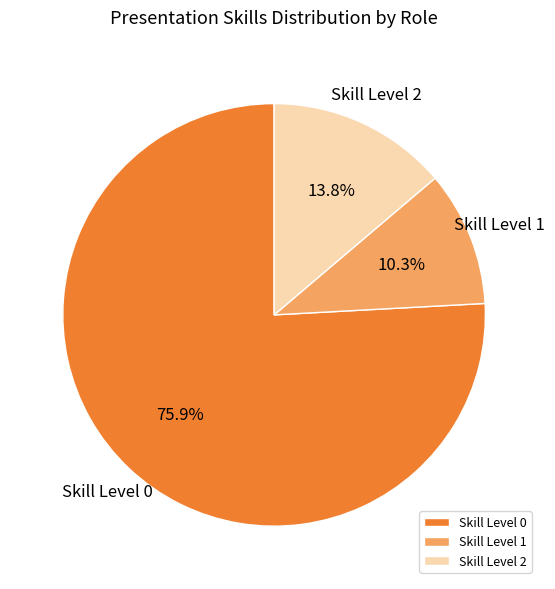

Which category has the biggest portion of the pie?

Skill Level 0